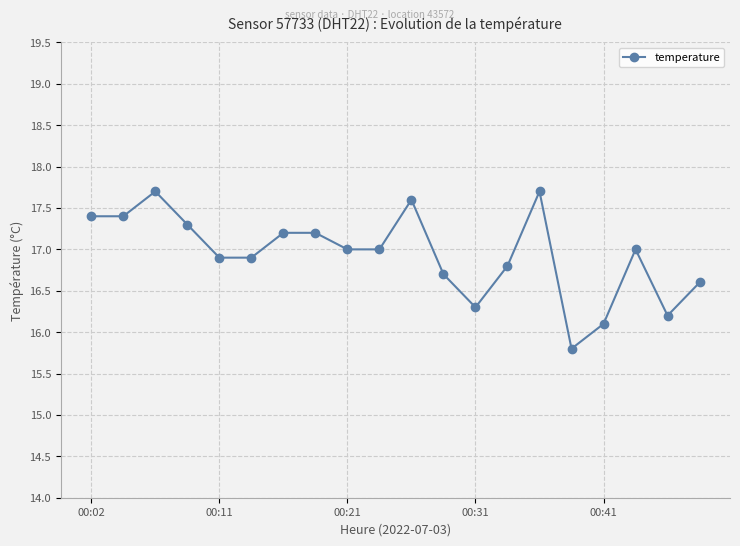

What is the value of the 14th point from the left?

16.8